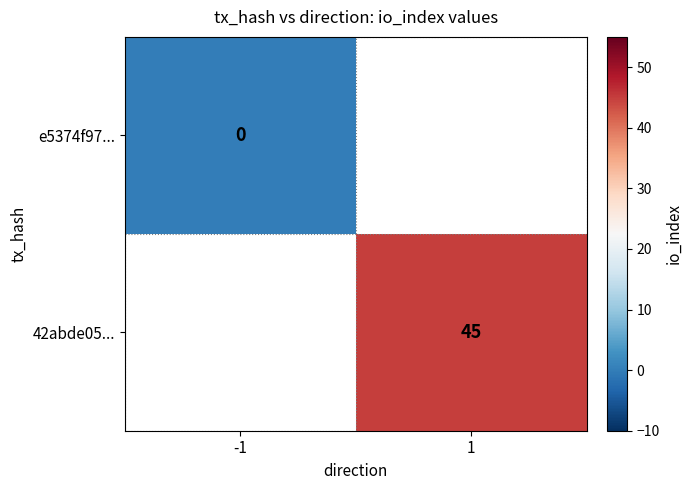

Which category has the lowest value in the 42abde05... series?

-1